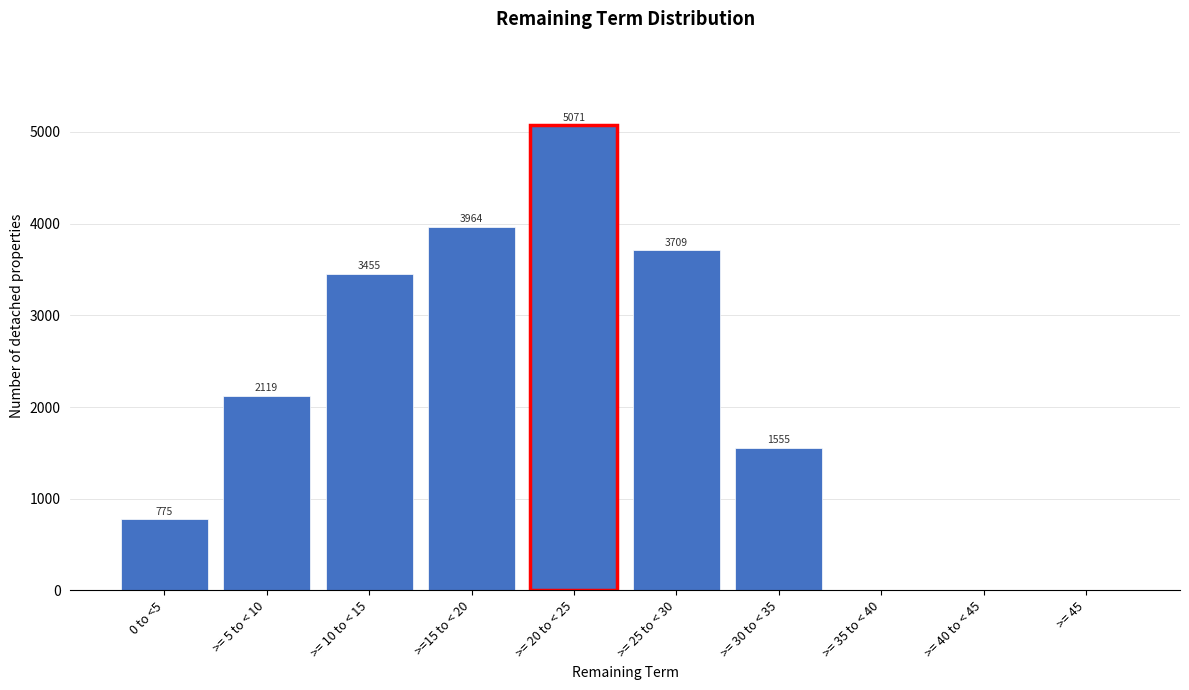

Reading right to left, list all the values displayed in this chart.

>= 45=0	>= 40 to < 45=0	>= 35 to < 40=0	>= 30 to < 35=1555	>= 25 to < 30=3709	>= 20 to < 25=5071	>=15 to < 20=3964	>= 10 to < 15=3455	>= 5 to < 10=2119	0 to <5=775